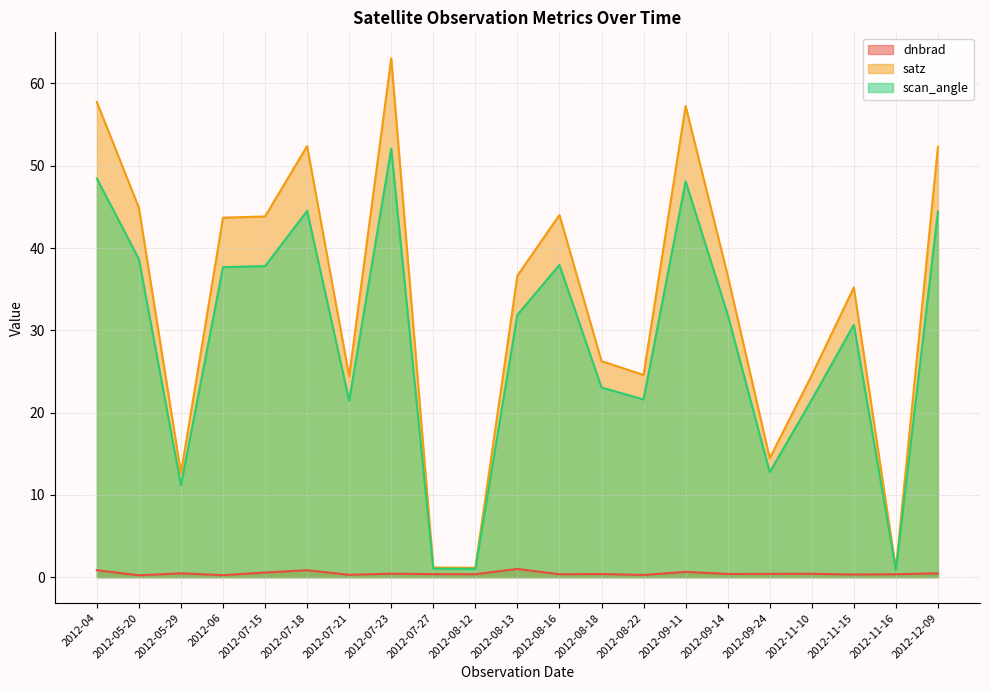

Where is the first local minimum for satz?

2012-05-29